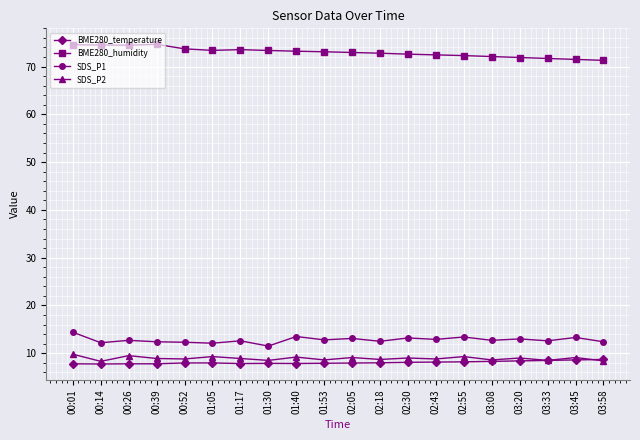

What is the total value across all series at 03:45?

102.5